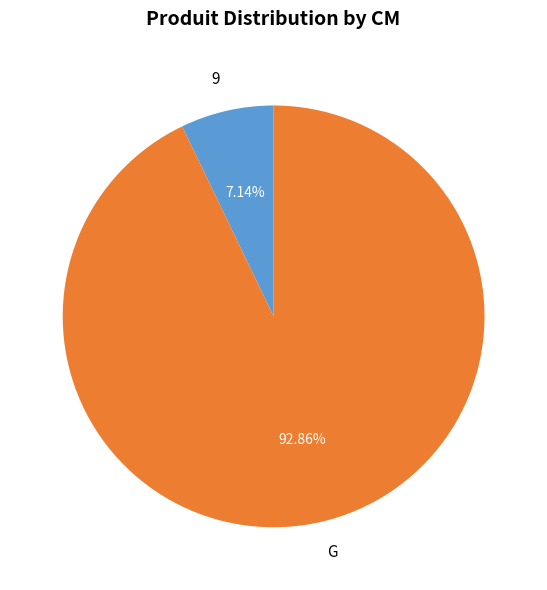

Rank the categories by value from lowest to highest.

9, G